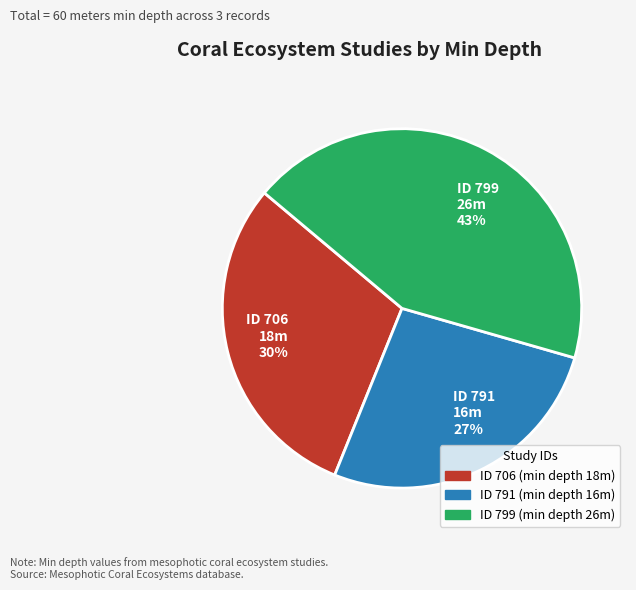

Is the sum of ID 799 26m 43% and ID 791 16m 27% greater than half?

Yes